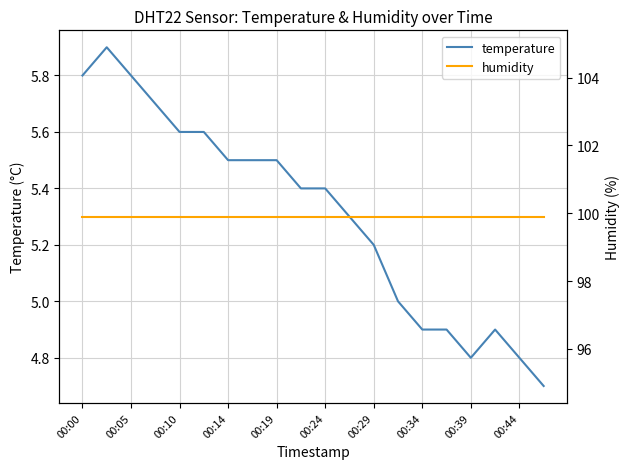

What is the maximum value for humidity?

99.9